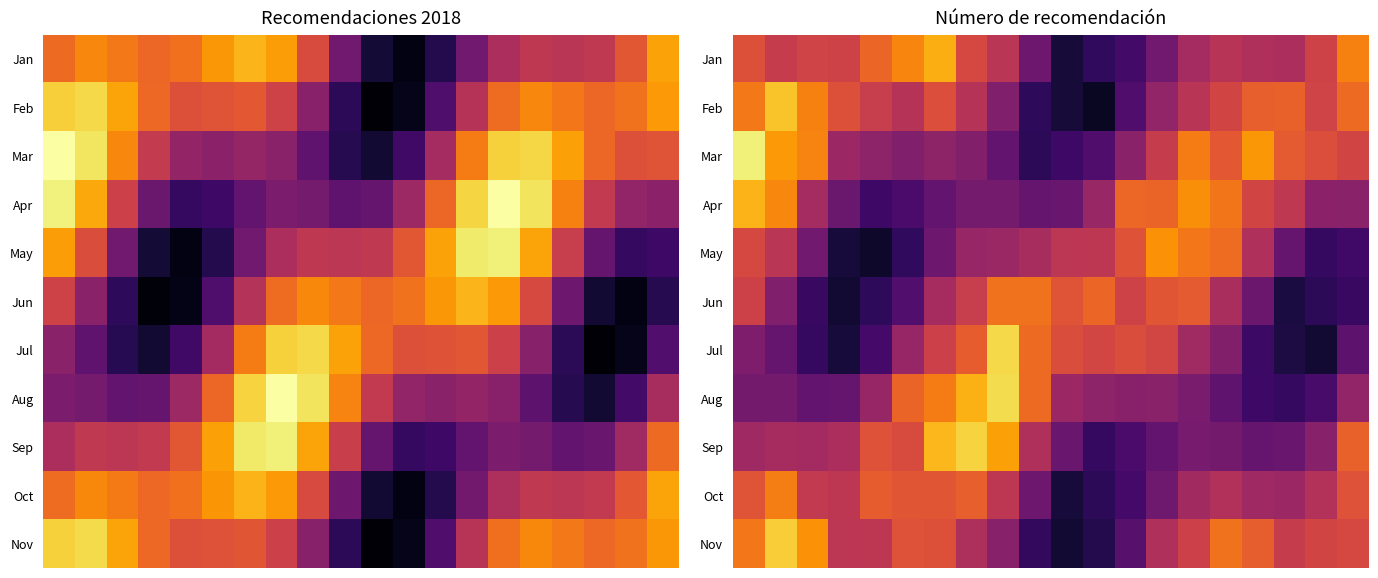

What is the difference between the maximum and second lowest values in the May series?

0.7